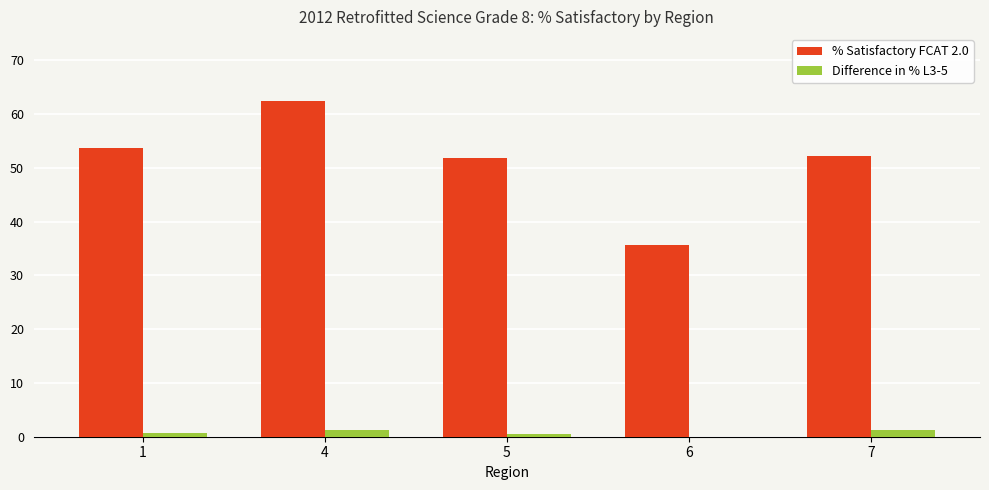

The value of % Satisfactory FCAT 2.0 at 5 is 23.7. True or false?

False